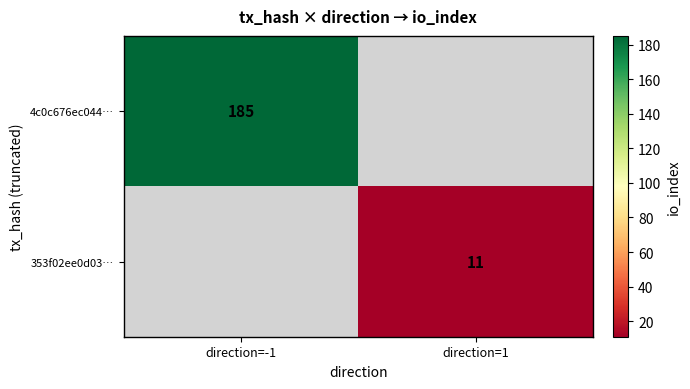

Is the value of 4c0c676ec044… at direction=-1 greater than the value of 353f02ee0d03… at direction=1?

Yes